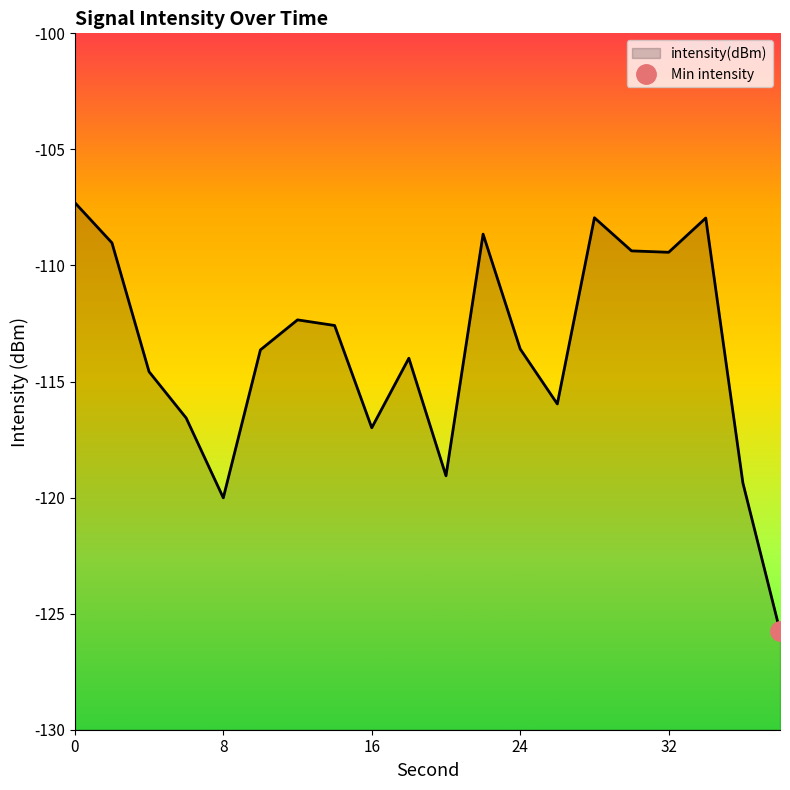

How many lines are shown in the chart?

1